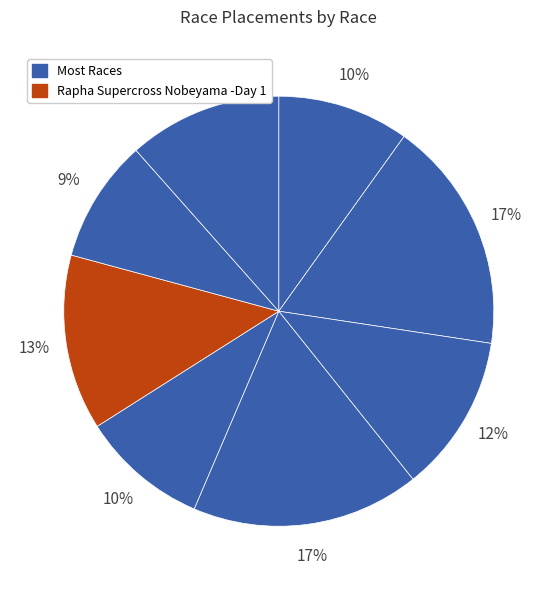

To the nearest percent, what is the average slice percentage?

12%